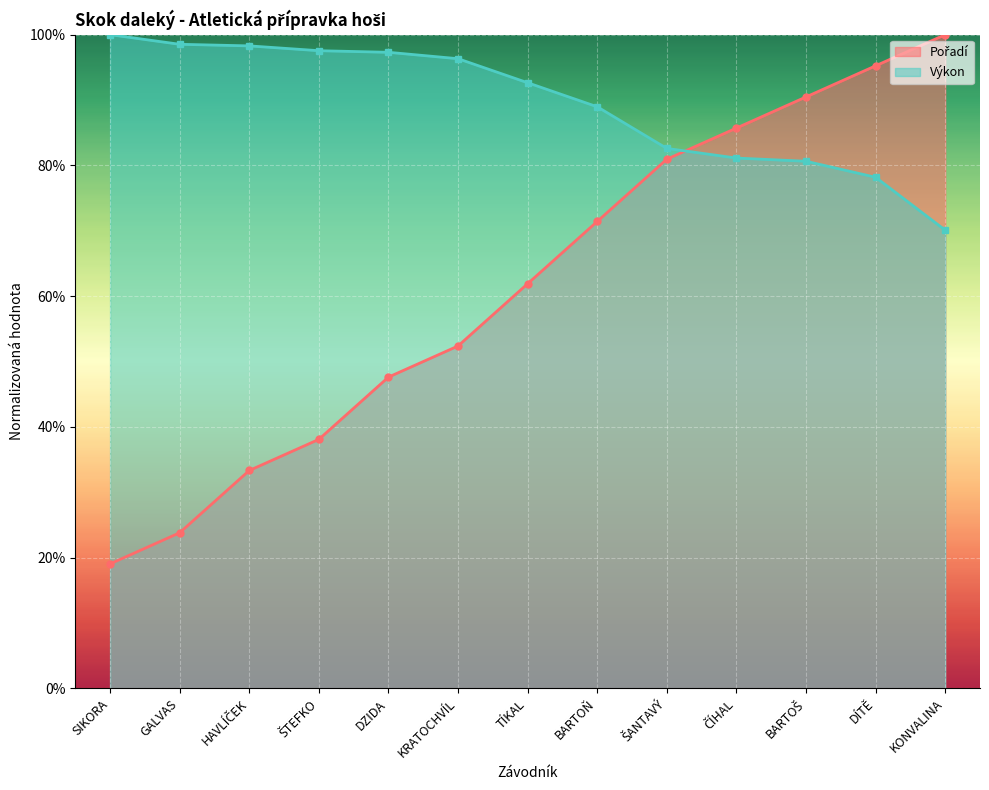

What is the average value of the Pořadí series?

61.5